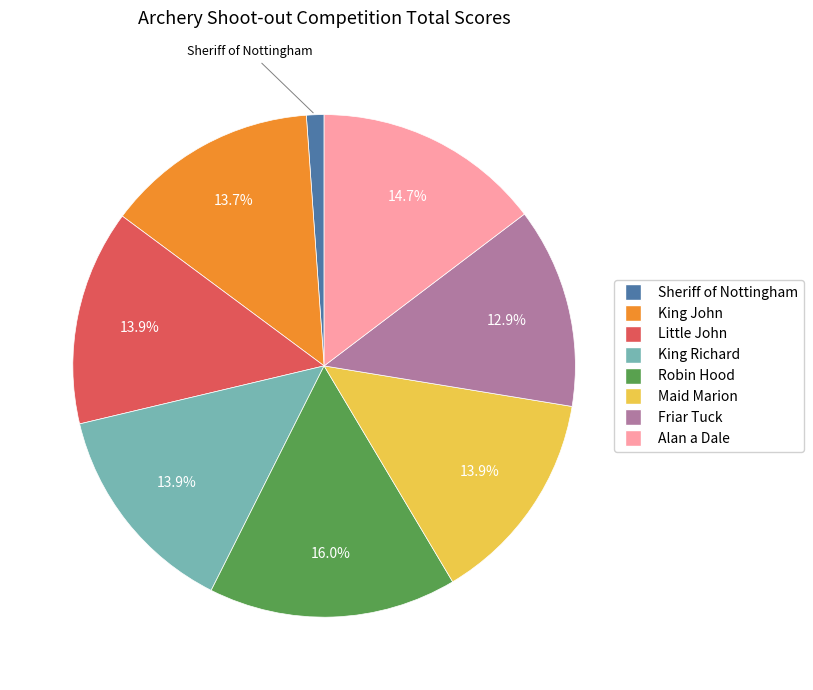

Is the sum of Friar Tuck and Robin Hood greater than half?

No